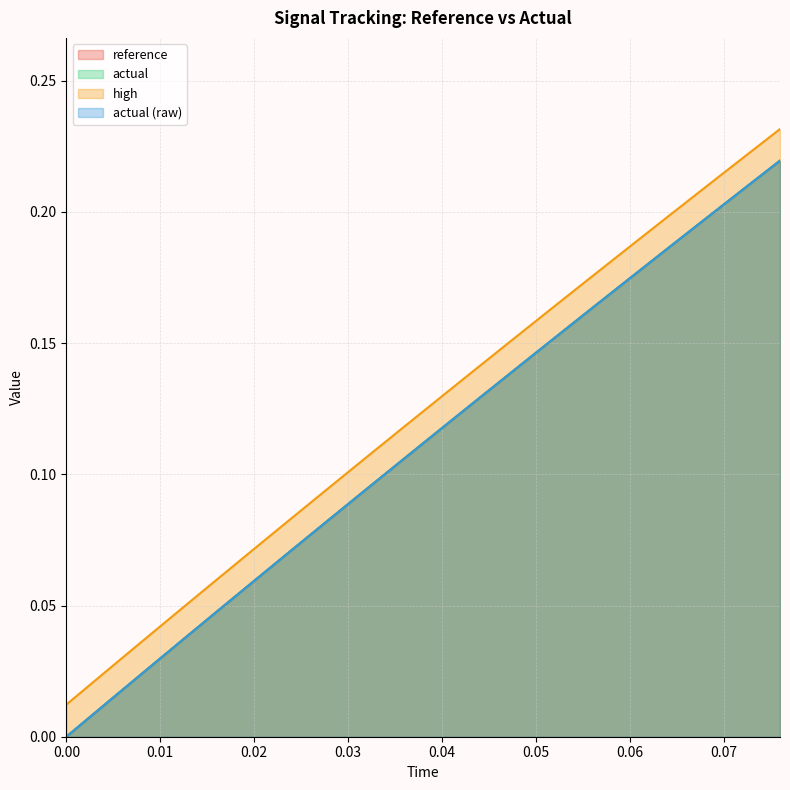

Which series has the largest total across all categories?

high